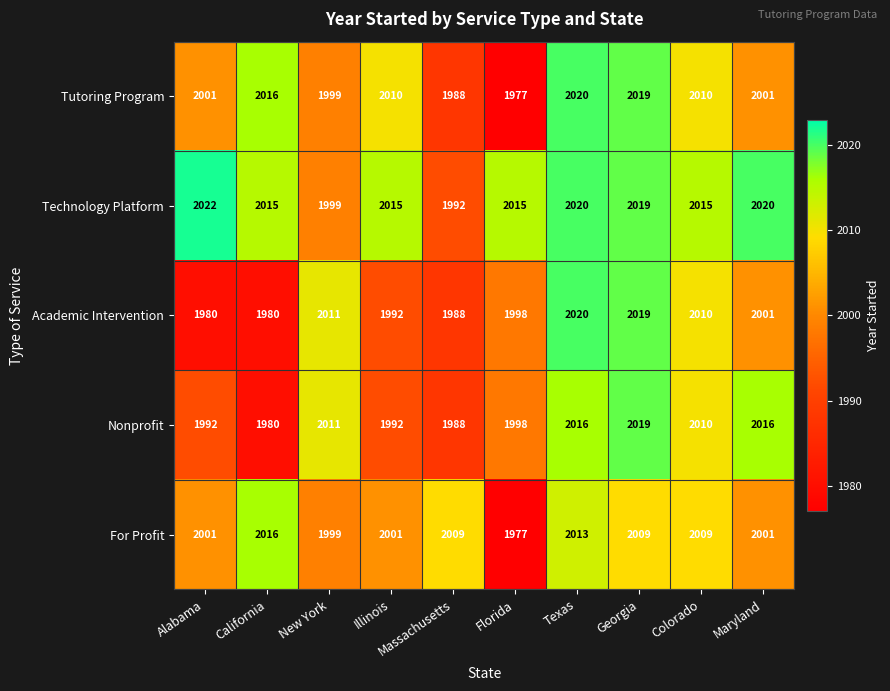

The Academic Intervention series shows 2854 at Florida. True or false?

False